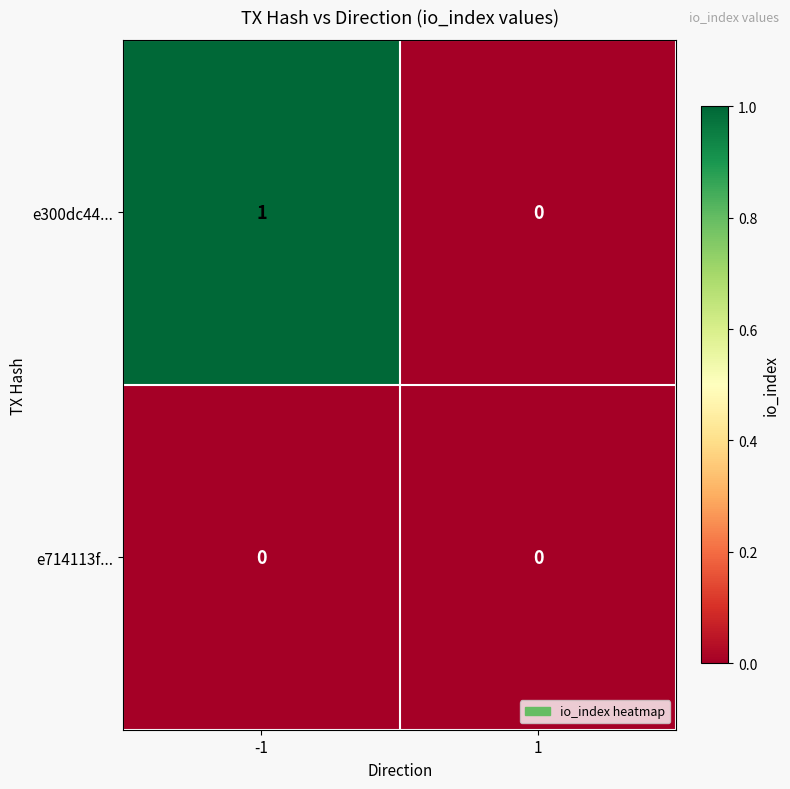

Is it true that e714113f... equals 0 at 1?

True